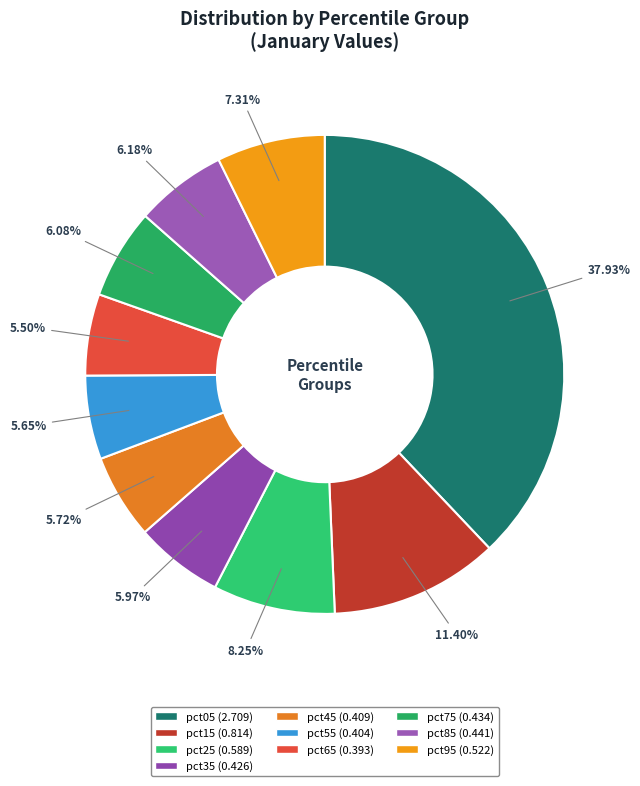

How many slices are in this pie chart?

10